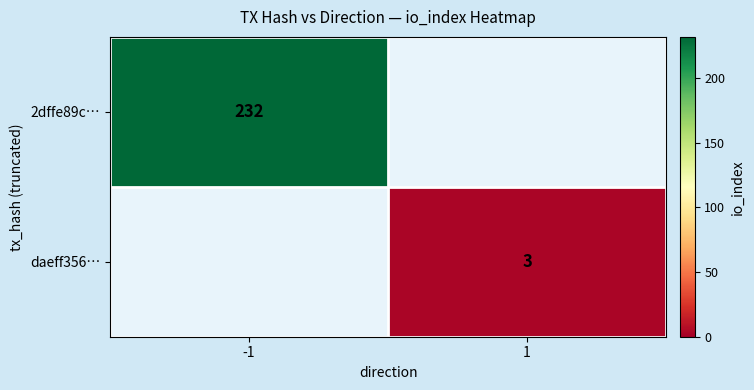

The value of 2dffe89c… at -1 is 314. True or false?

False